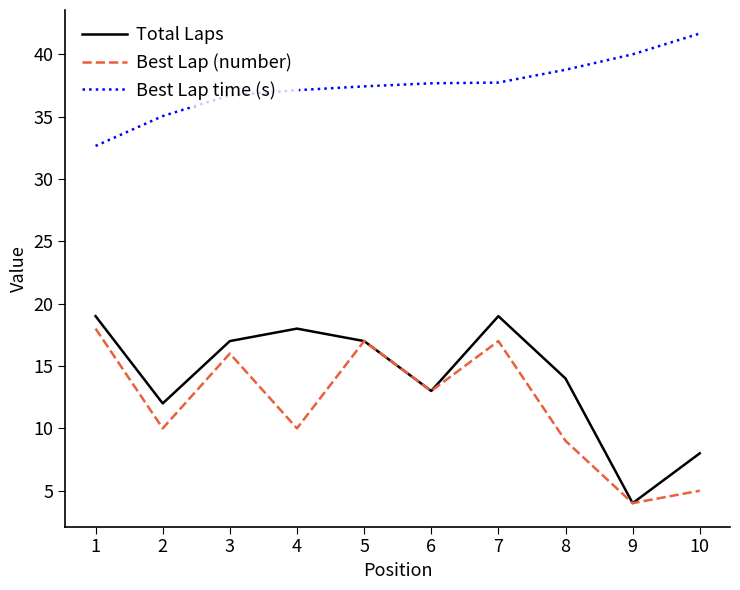

At which category is the sum across all series the highest?

7